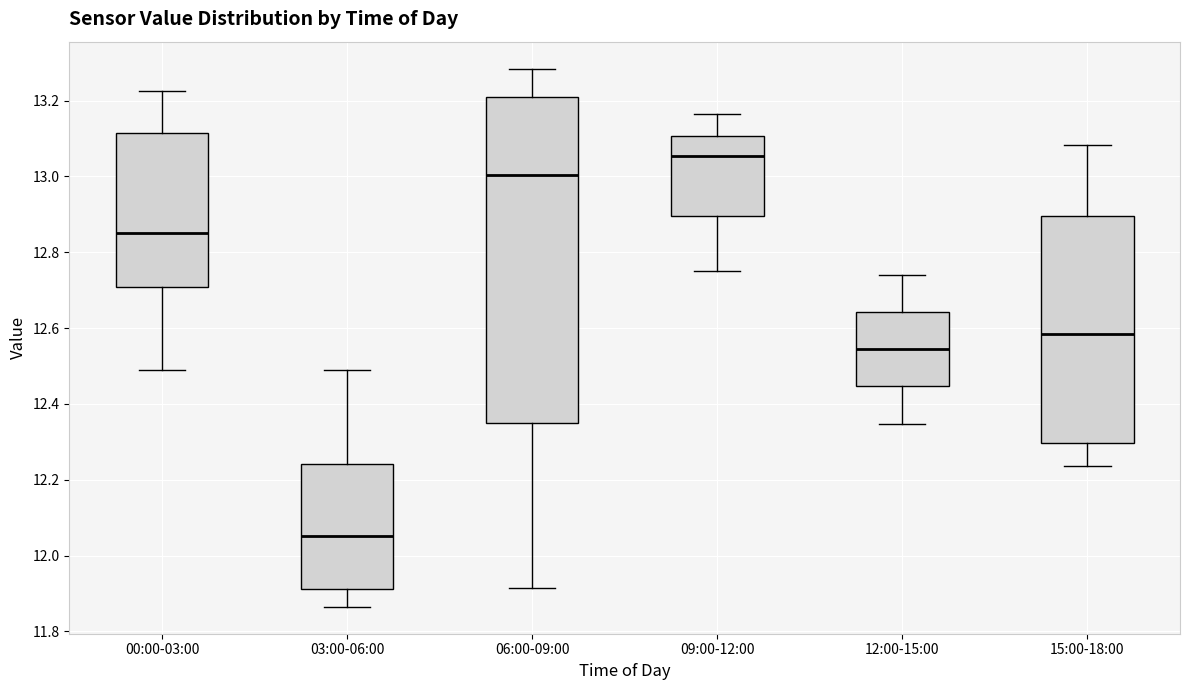

Where does the median line of the box for 15:00-18:00 sit on the y-axis? The values are not printed on the chart, so give them approximately, as read against the axis.

12.58